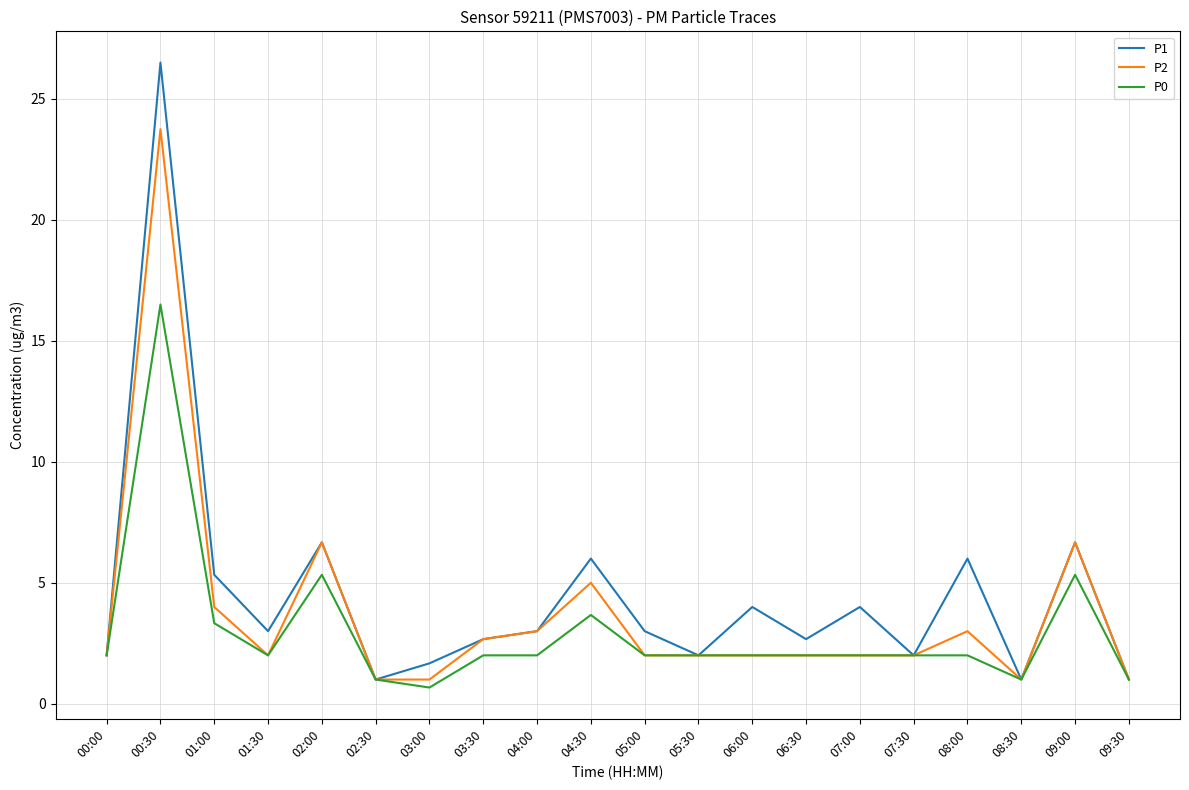

Which category has the highest value across all series?

00:30